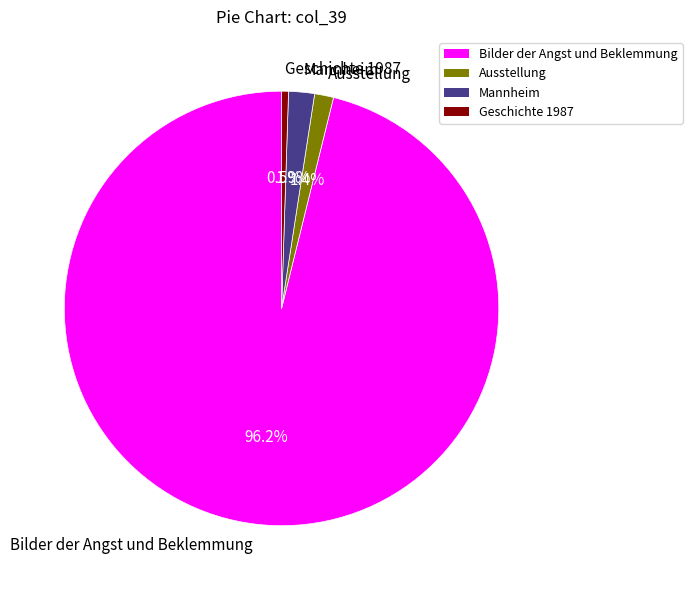

Which slice is the largest?

Bilder der Angst und Beklemmung